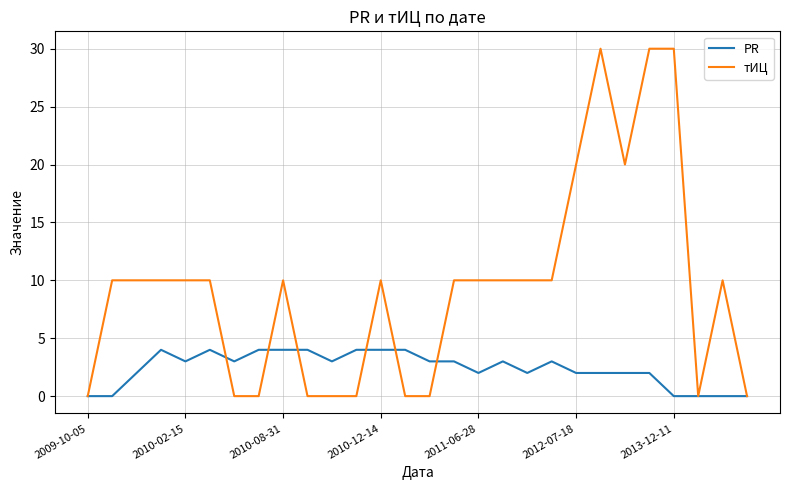

Which series has the largest total across all categories?

тИЦ